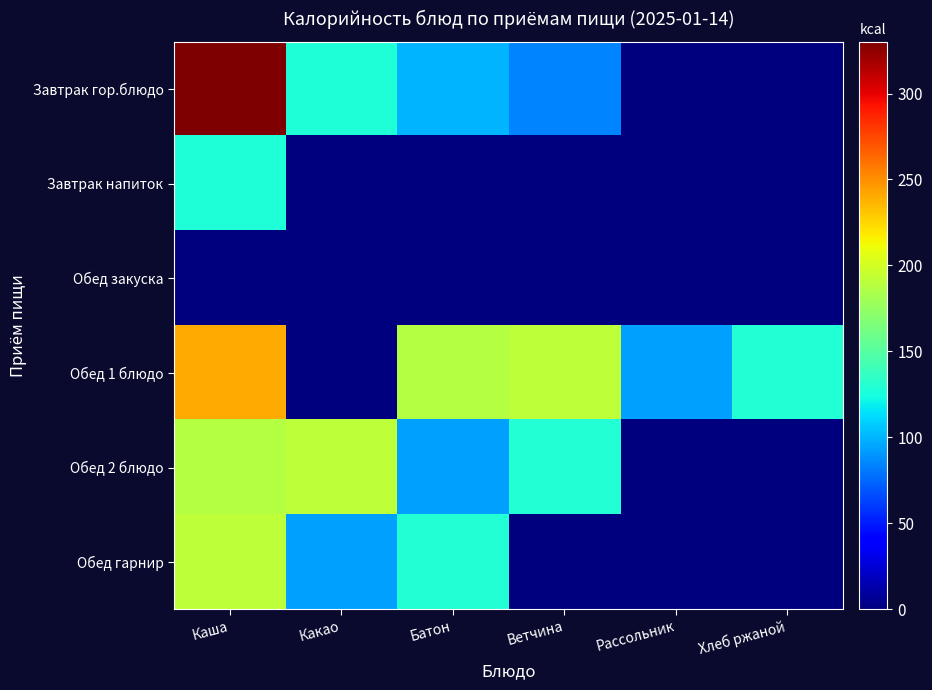

What is the difference between the Обед 1 блюдо values at Хлеб ржаной and Батон?

58